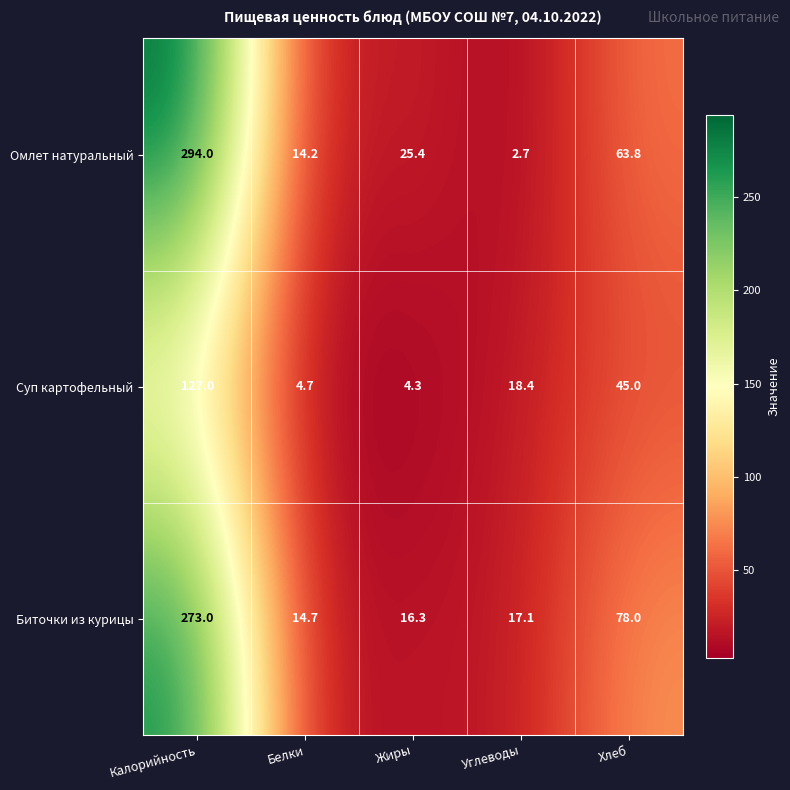

Is it true that Суп картофельный equals 8.9 at Углеводы?

False